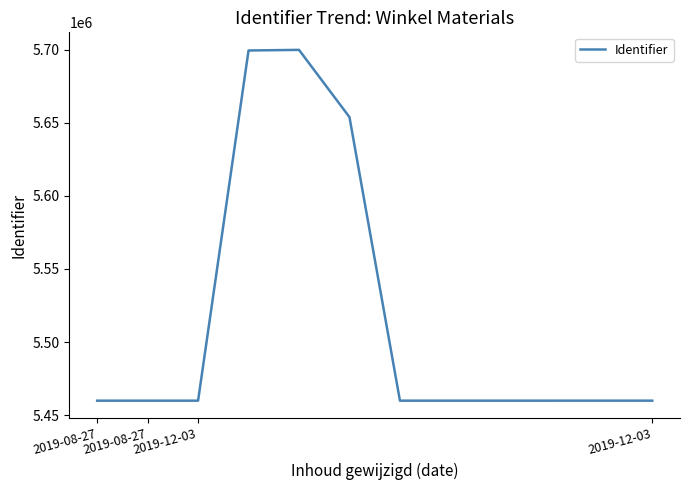

What is the maximum value shown in the chart?

5699760